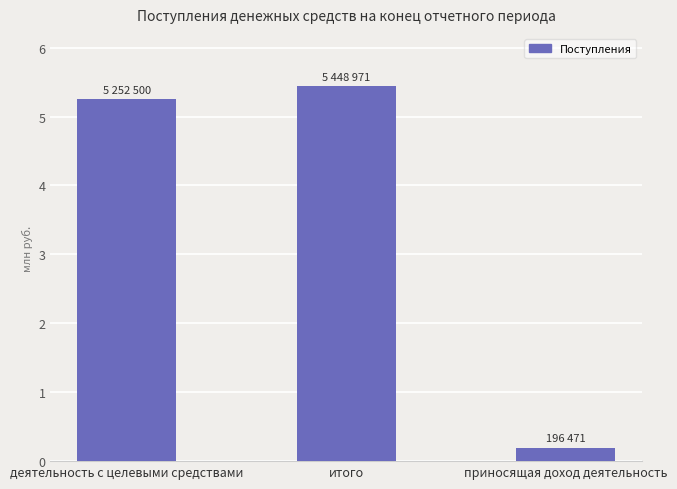

Rank the categories by value from lowest to highest.

приносящая доход деятельность, деятельность с целевыми средствами, итого